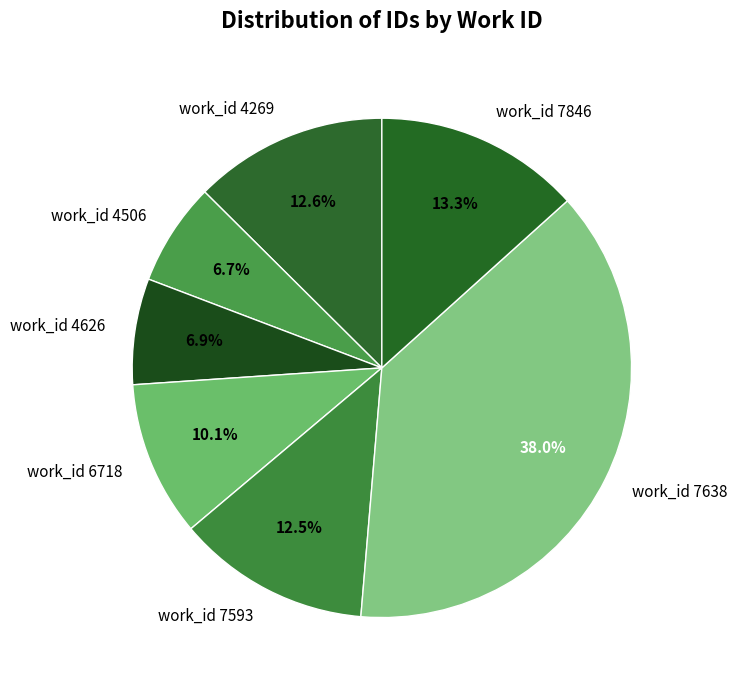

Is there any slice that represents more than half of the pie?

No